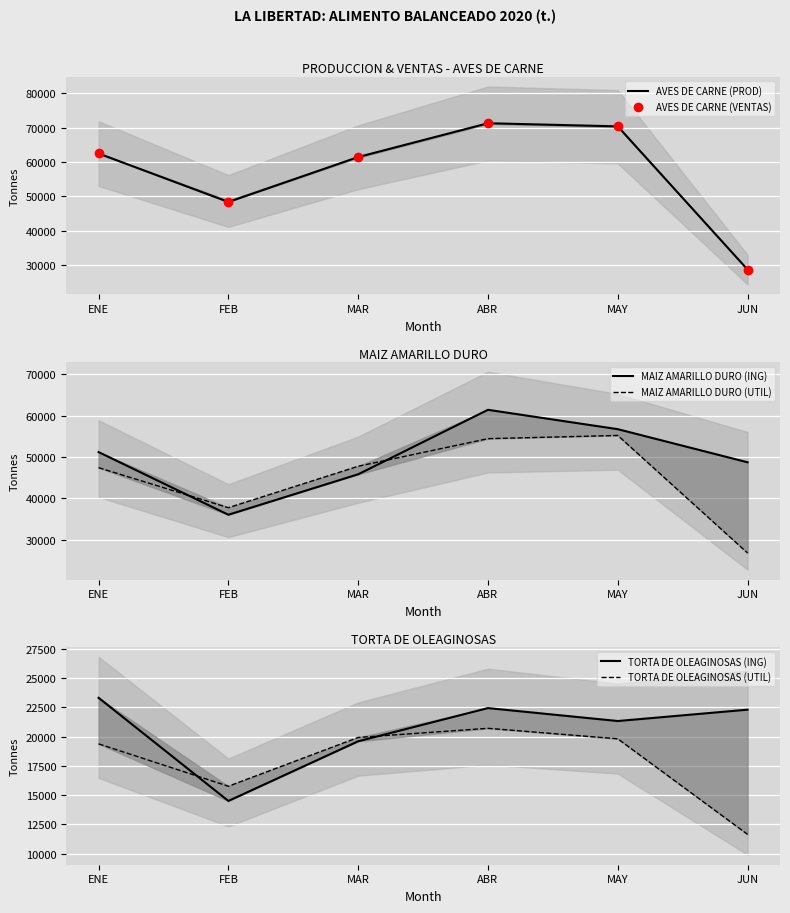

Where is AVES DE CARNE (VENTAS) nearest to the value 50015?

FEB